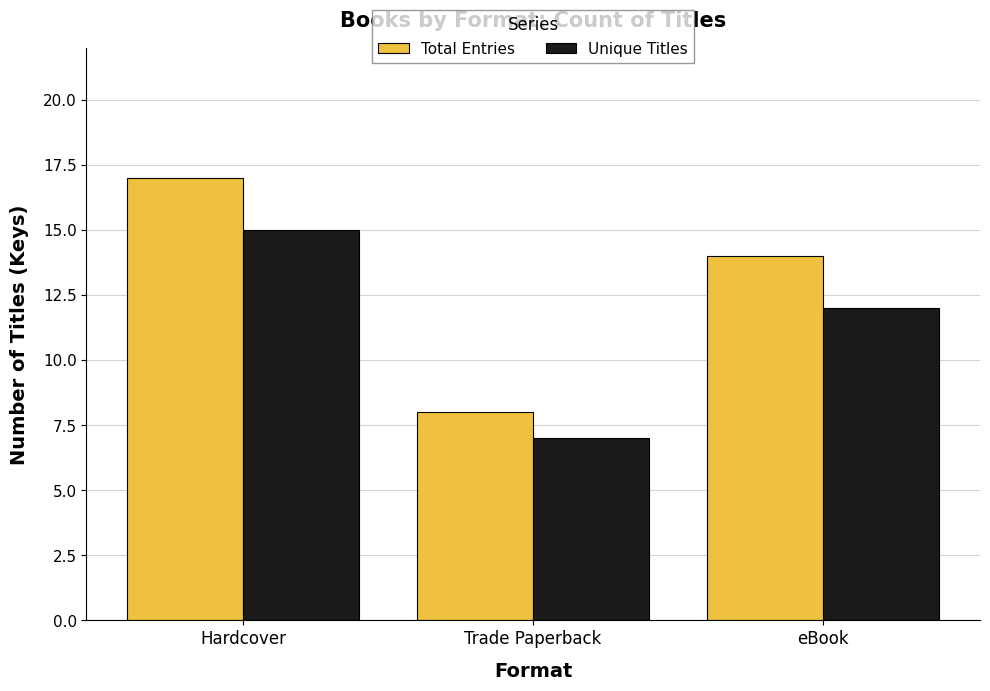

What are all the series names shown in the legend?

Total Entries, Unique Titles